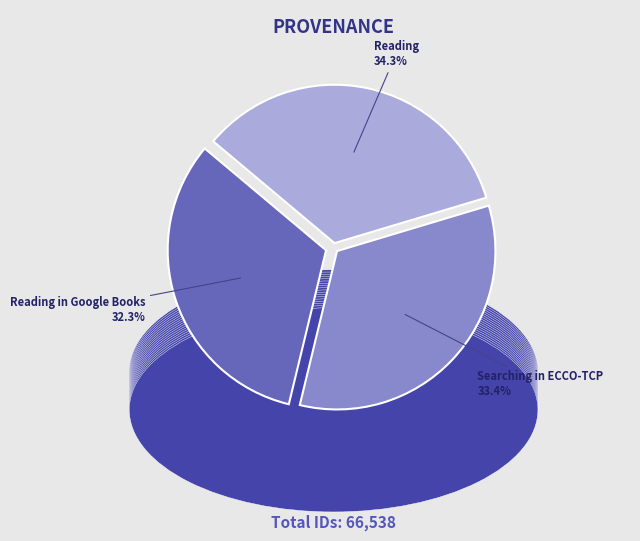

Approximately how many times larger is the value at Searching in ECCO-TCP compared to Reading?

1.0